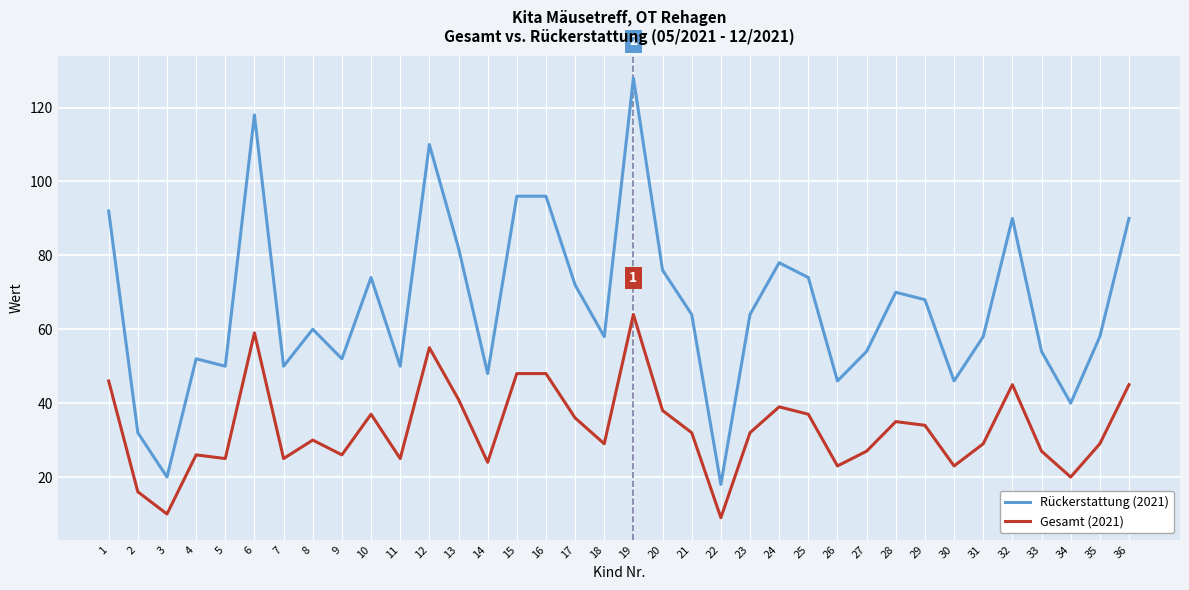

True or false: Rückerstattung (2021) and Gesamt (2021) intersect in this chart.

False